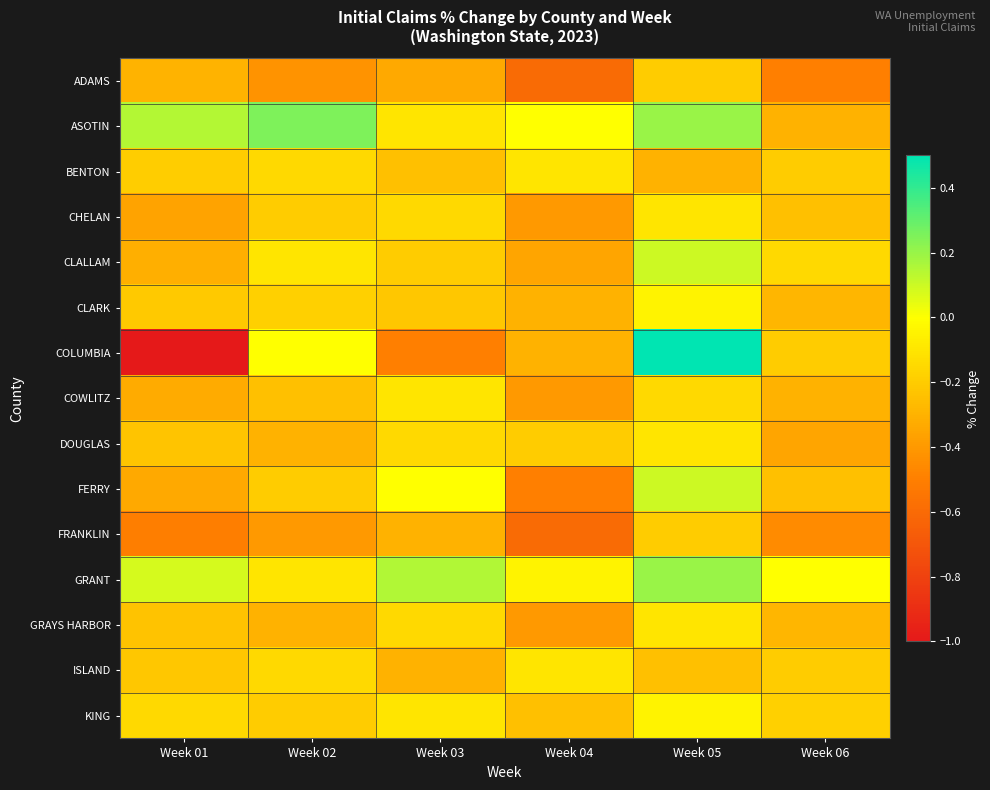

What is the difference between the highest and lowest values at Week 01?

1.1